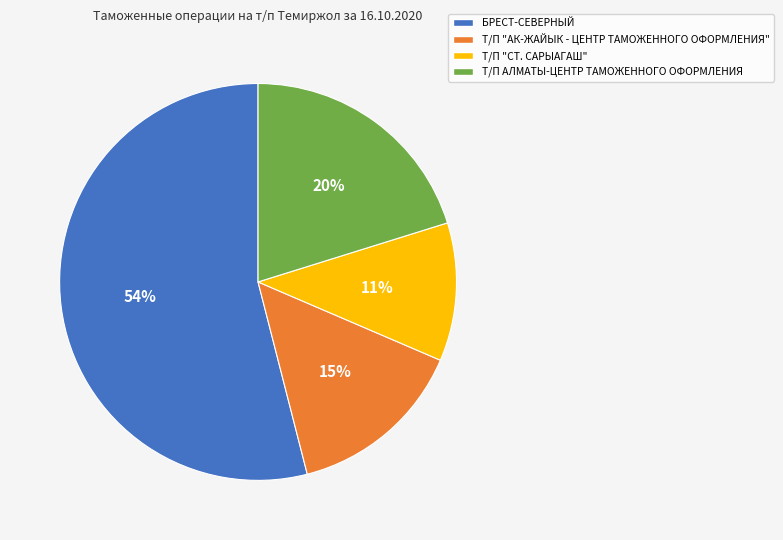

Is it true that БРЕСТ-СЕВЕРНЫЙ is 61% of the pie?

False